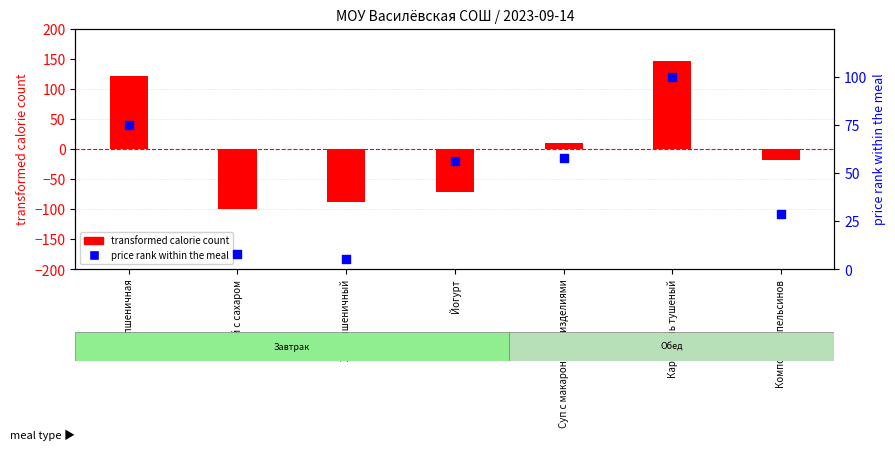

At how many categories does at least one series exceed -78?

7